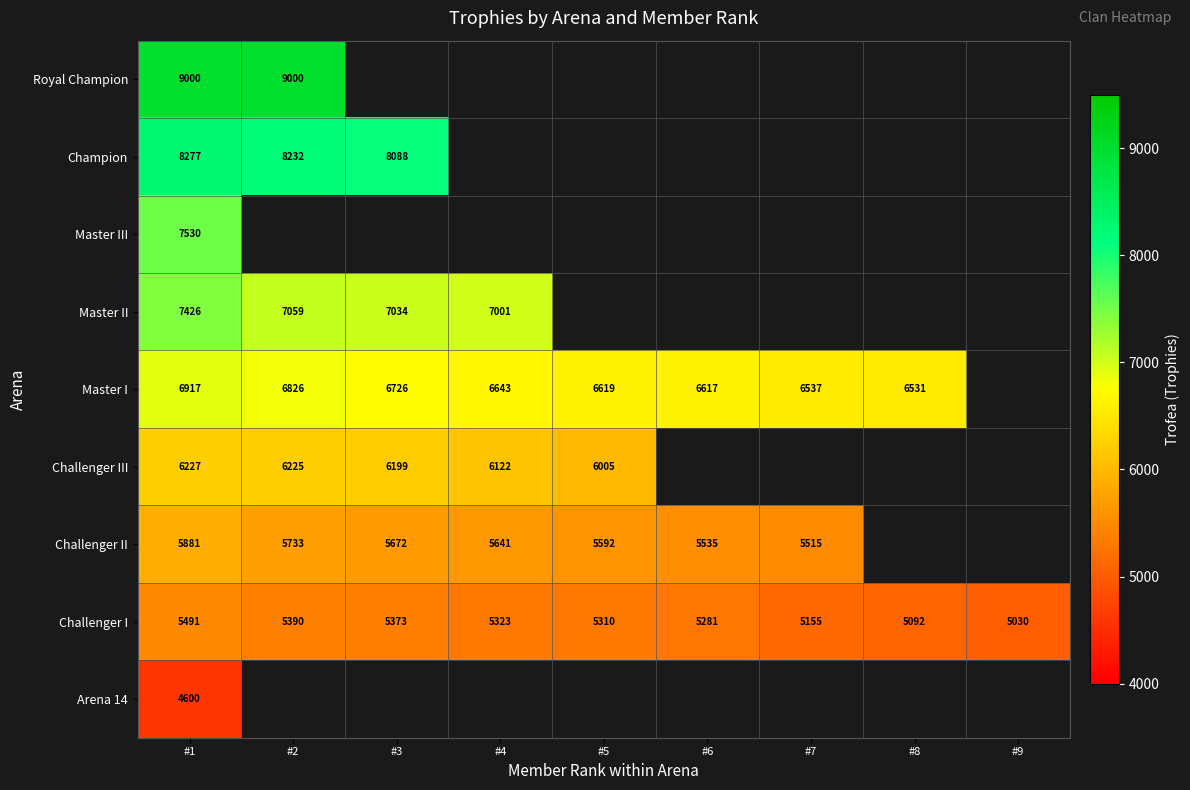

The value of Champion at #1 is 8277. True or false?

True